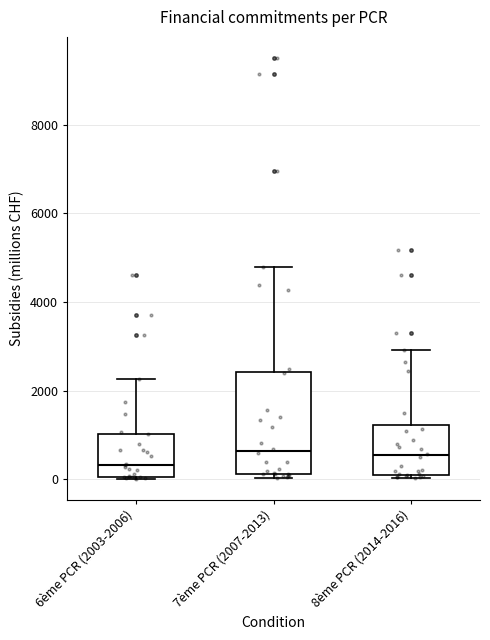

Reading left to right, read every box against the y-axis: the position of its median line, the range the box covers, and the ends of its whiskers. The values are not printed on the chart, so give them approximately, as read against the axis.

6ème PCR (2003-2006): median 400, box 0 to 1000, whiskers 0 to 2200
7ème PCR (2007-2013): median 600, box 200 to 2400, whiskers 0 to 4800
8ème PCR (2014-2016): median 600, box 200 to 1200, whiskers 0 to 3000